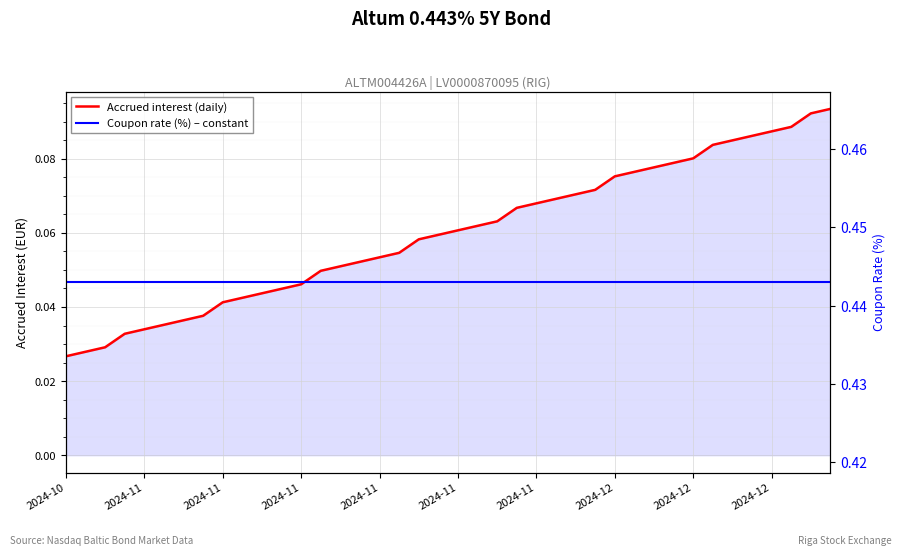

Which category has the highest value in the Coupon rate (%) – constant series?

2024-10